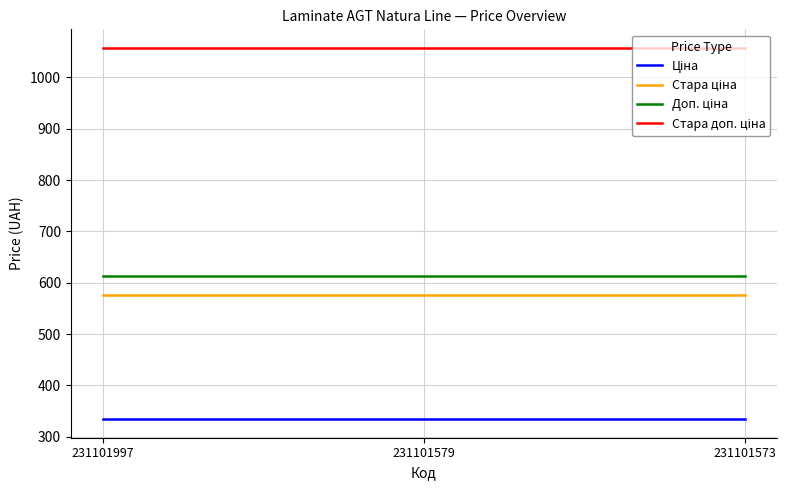

What is the smallest value displayed?

334.4